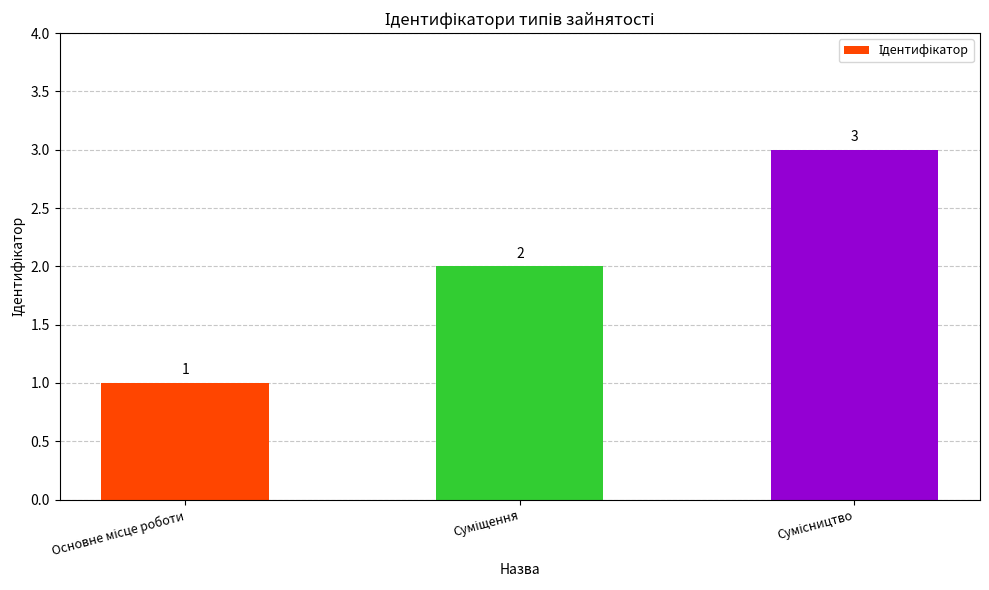

What is the maximum value shown in the chart?

3